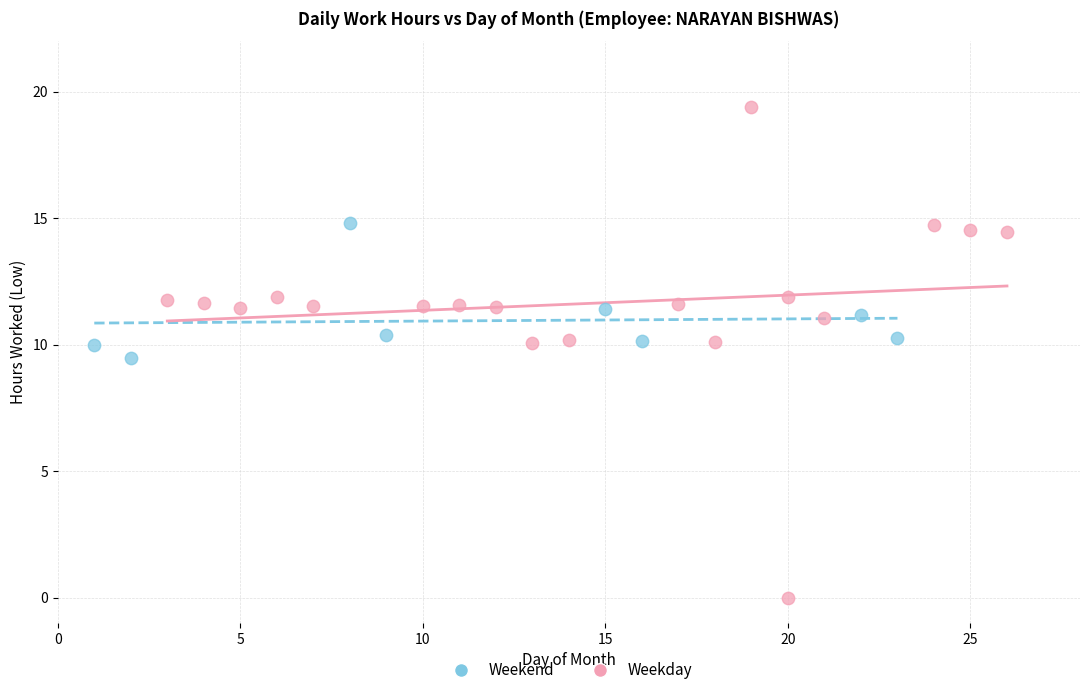

Which series has the largest Y range (max minus min)?

Weekday